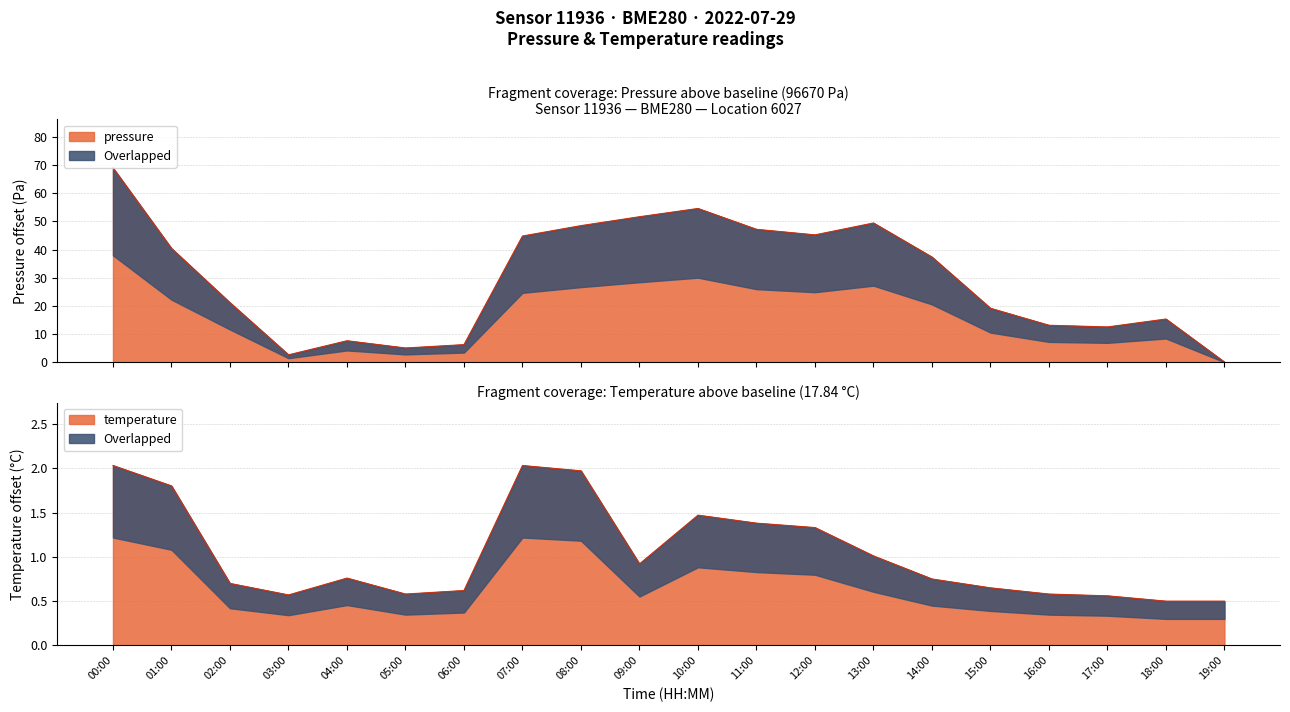

At which label is temperature closest to 1?

13:00